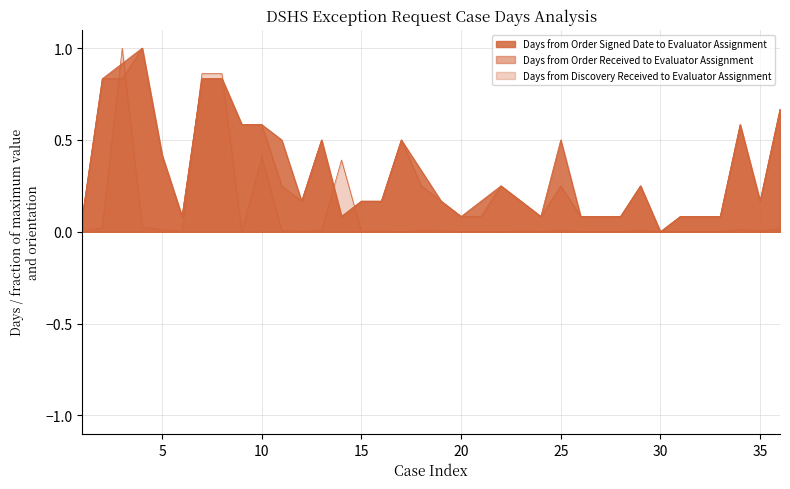

How many lines are shown in the chart?

3